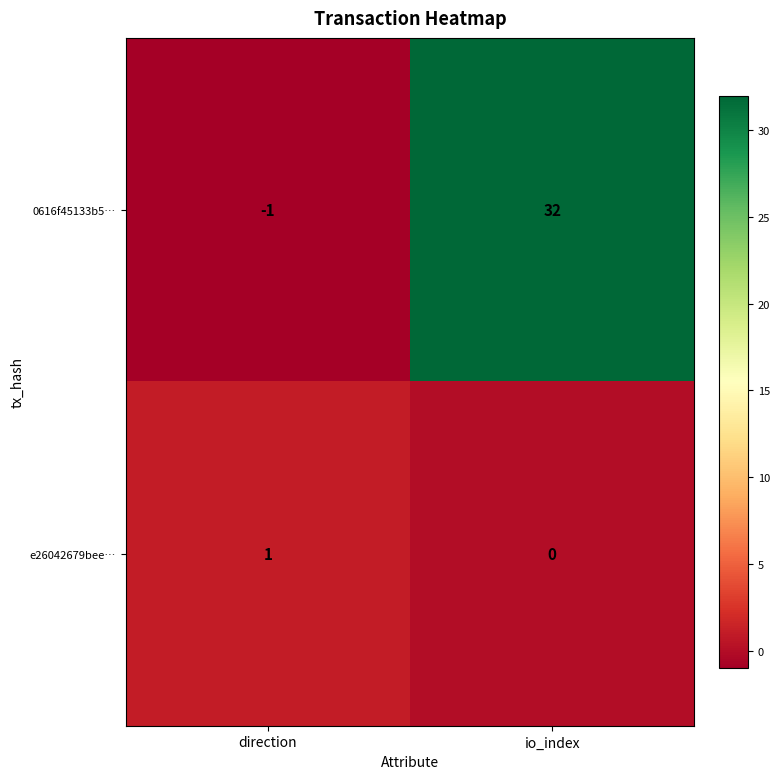

Which category has the highest value in the 0616f45133b5… series?

io_index